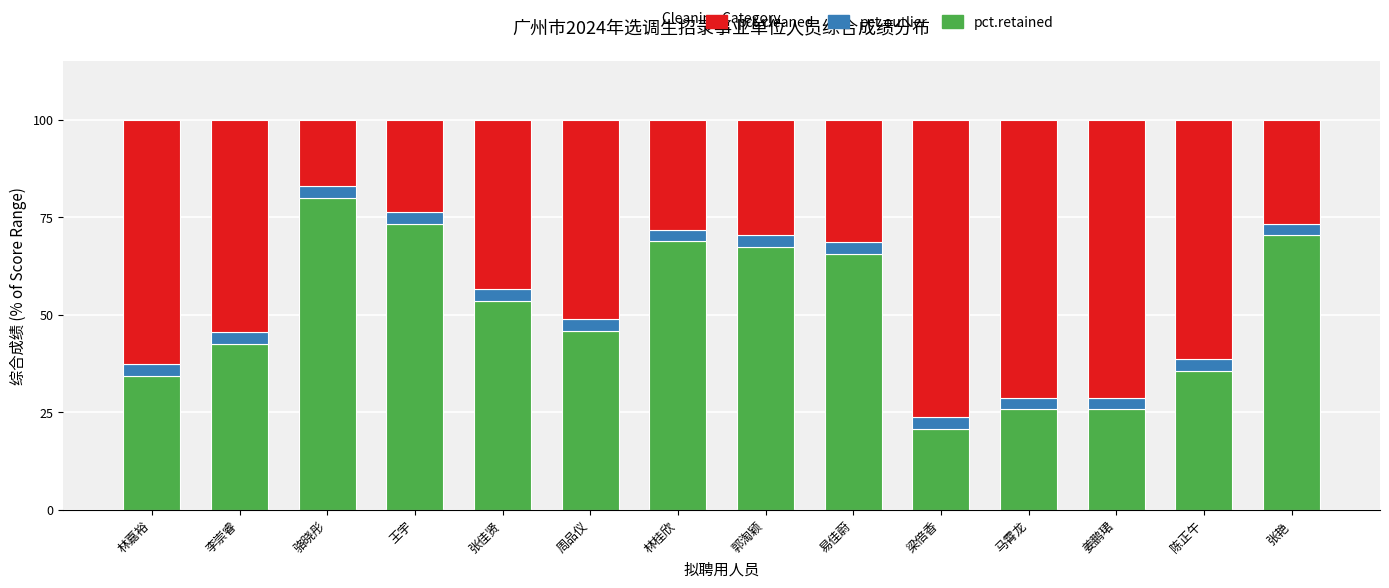

Is it true that pct.retained equals 123.8 at 骆晓彤?

False